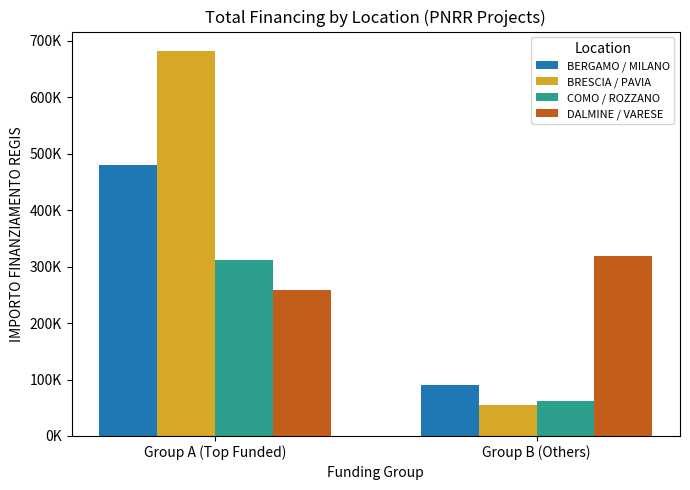

The value of COMO / ROZZANO at Group A (Top Funded) is 311137.0. True or false?

True